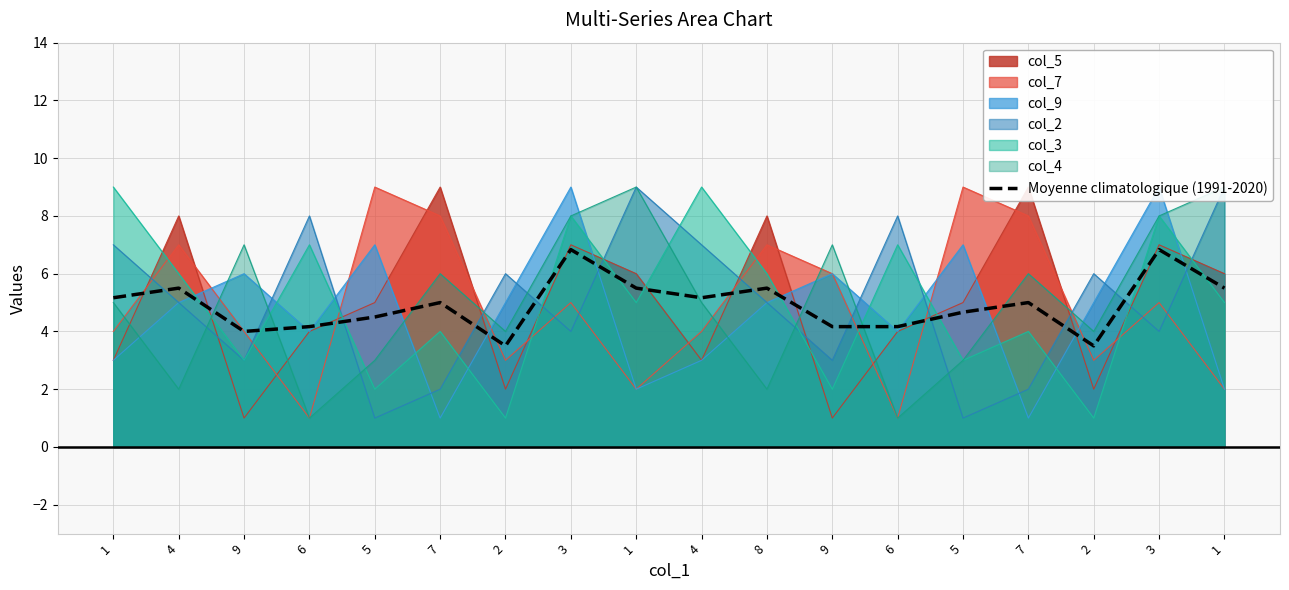

True or false: the data shows 6.8 at 3.

True